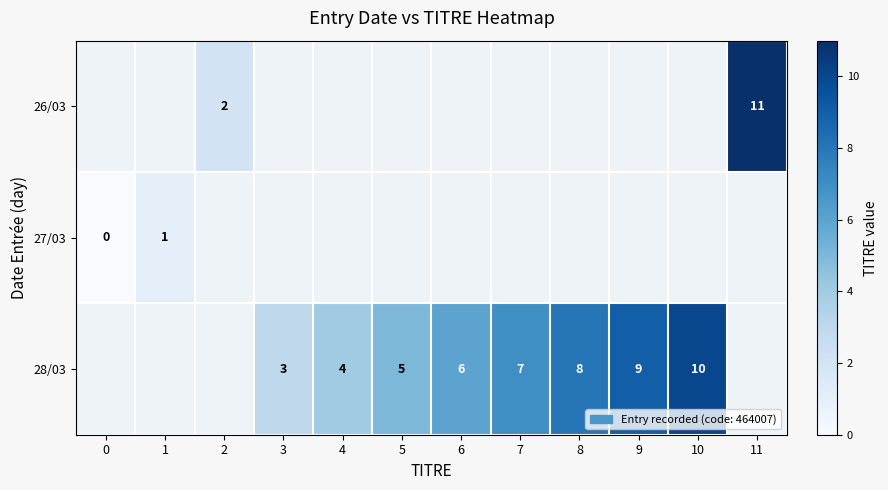

The 28/03 series shows 13 at 10. True or false?

False